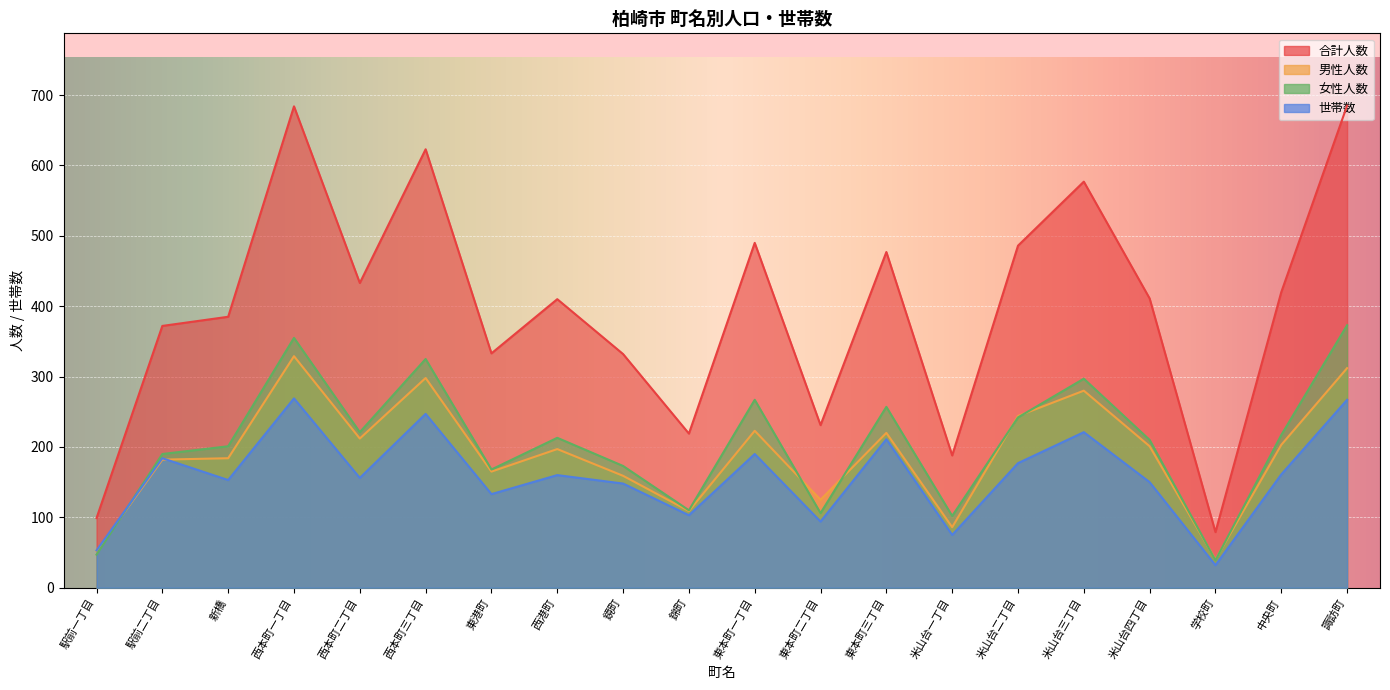

Where does the 女性人数 series first go above 213?

西本町一丁目